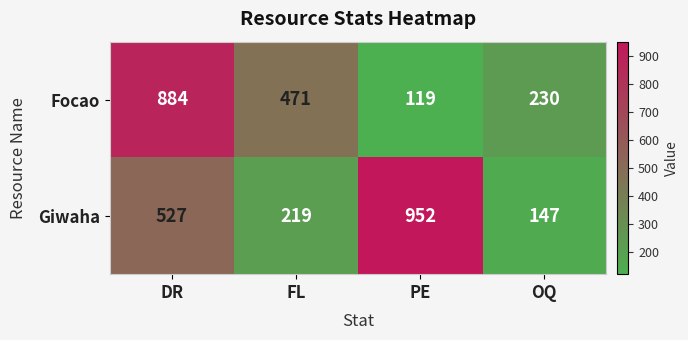

What is the smallest value displayed?

119